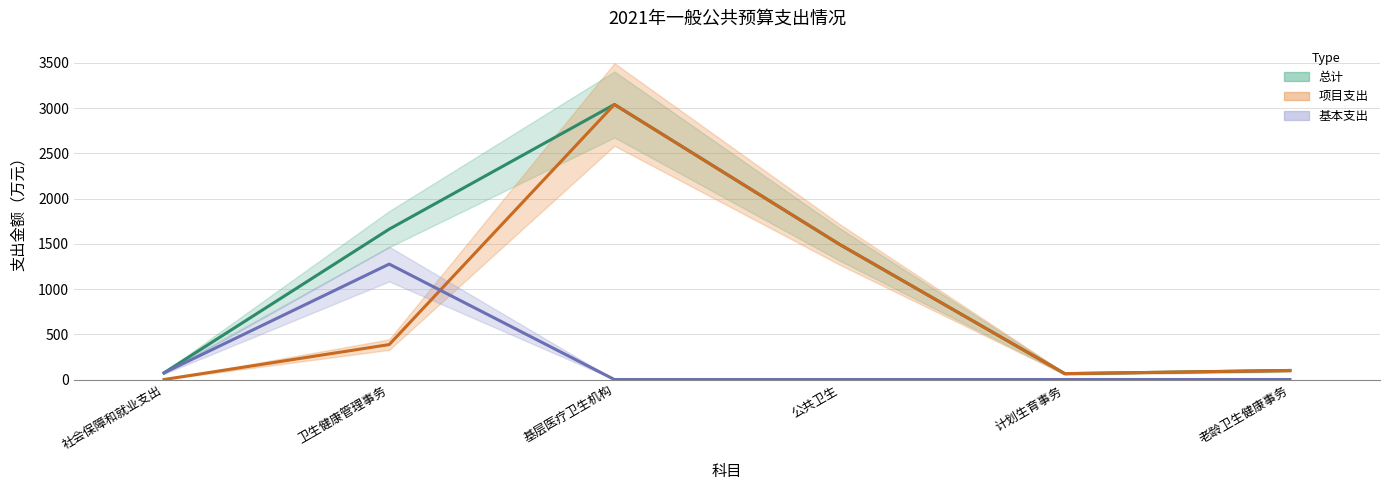

True or false: 总计 and 项目支出 cross at least once.

False